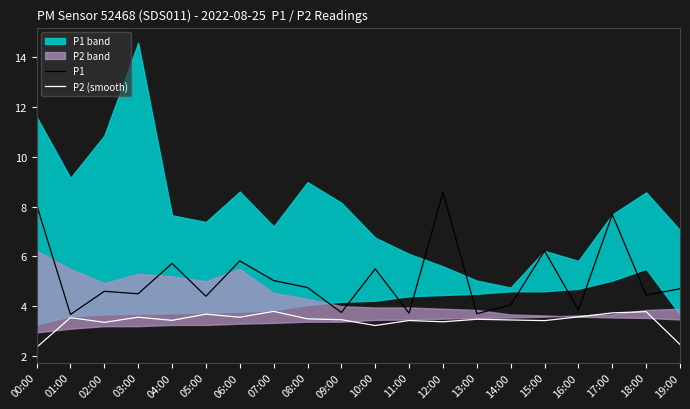

At how many categories does at least one series exceed 4?

15